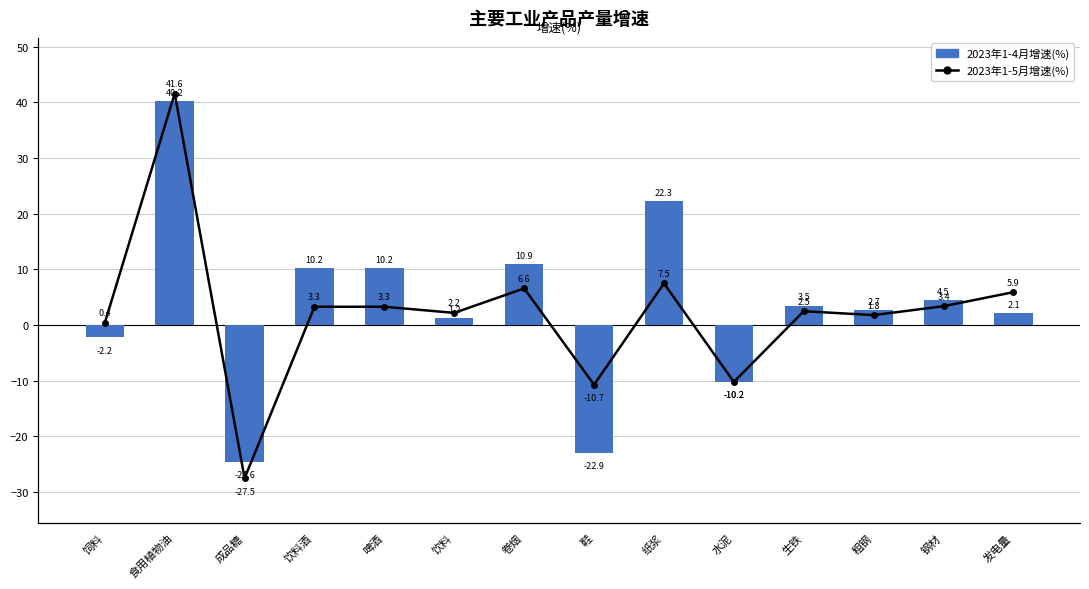

Rank the series by their average value, from highest to lowest.

2023年1-4月增速(%), 2023年1-5月增速(%)